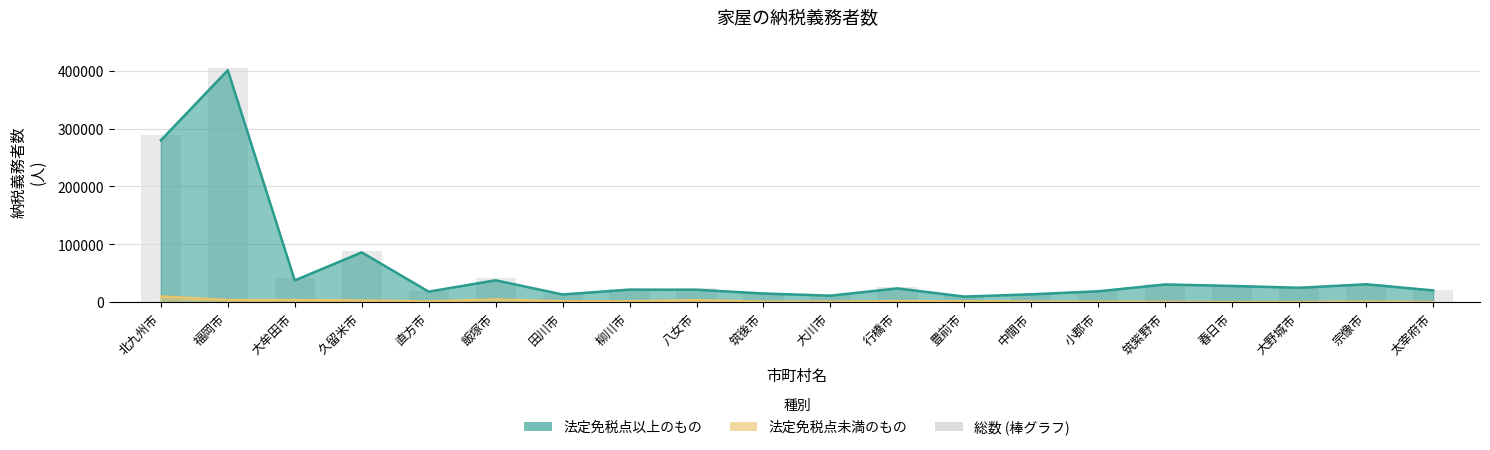

How many data points does each series have?

20